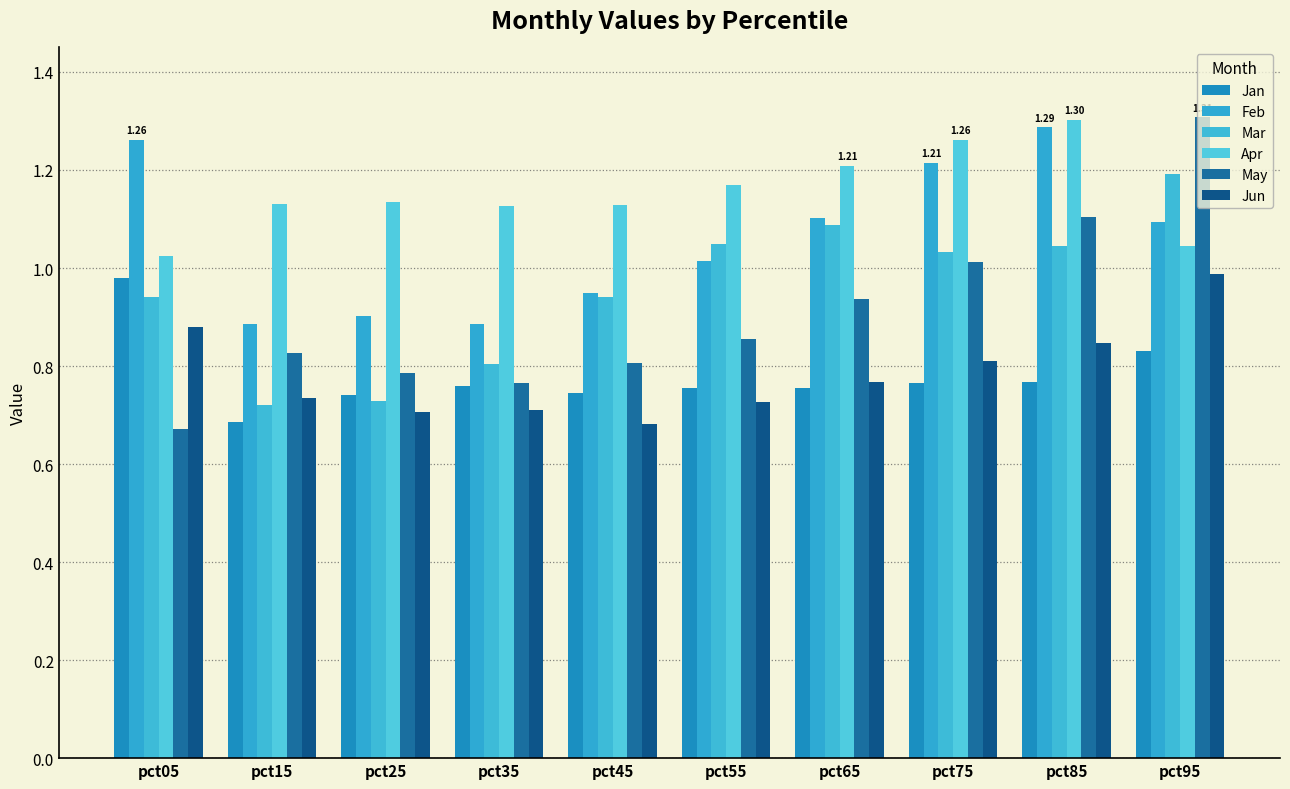

Reading right to left, what are all the values shown in this chart?

Jan: pct95=0.8	pct85=0.8	pct75=0.8	pct65=0.8	pct55=0.8	pct45=0.7	pct35=0.8	pct25=0.7	pct15=0.7	pct05=1.0
Feb: pct95=1.1	pct85=1.3	pct75=1.2	pct65=1.1	pct55=1.0	pct45=0.9	pct35=0.9	pct25=0.9	pct15=0.9	pct05=1.3
Mar: pct95=1.2	pct85=1.0	pct75=1.0	pct65=1.1	pct55=1.0	pct45=0.9	pct35=0.8	pct25=0.7	pct15=0.7	pct05=0.9
Apr: pct95=1.0	pct85=1.3	pct75=1.3	pct65=1.2	pct55=1.2	pct45=1.1	pct35=1.1	pct25=1.1	pct15=1.1	pct05=1.0
May: pct95=1.3	pct85=1.1	pct75=1.0	pct65=0.9	pct55=0.9	pct45=0.8	pct35=0.8	pct25=0.8	pct15=0.8	pct05=0.7
Jun: pct95=1.0	pct85=0.8	pct75=0.8	pct65=0.8	pct55=0.7	pct45=0.7	pct35=0.7	pct25=0.7	pct15=0.7	pct05=0.9